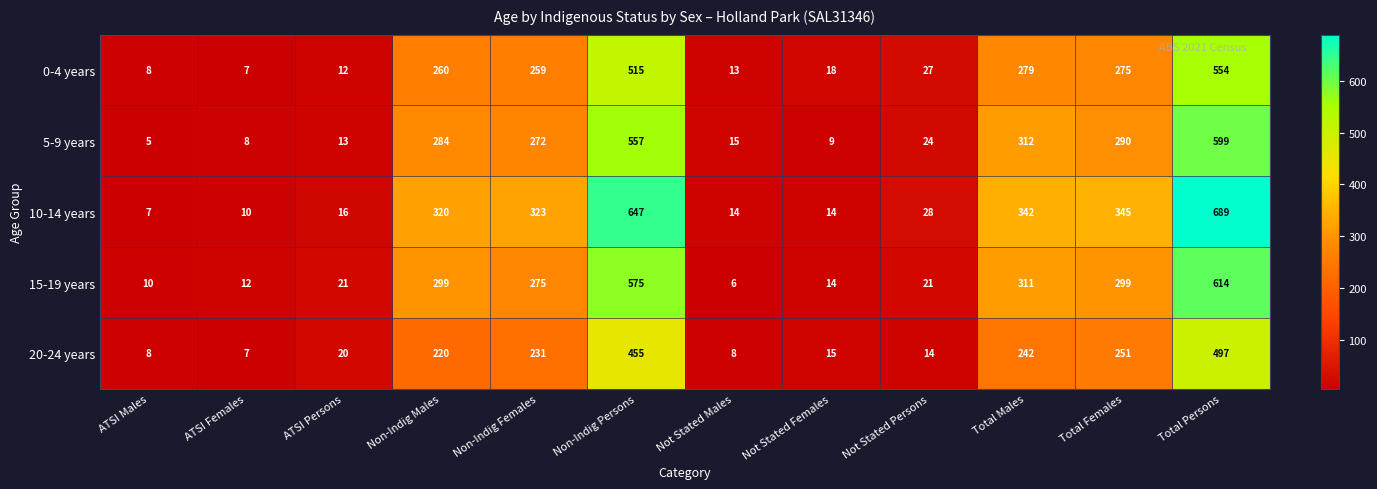

Read the 20-24 years value at Non-Indig Females, to the nearest 50.

250